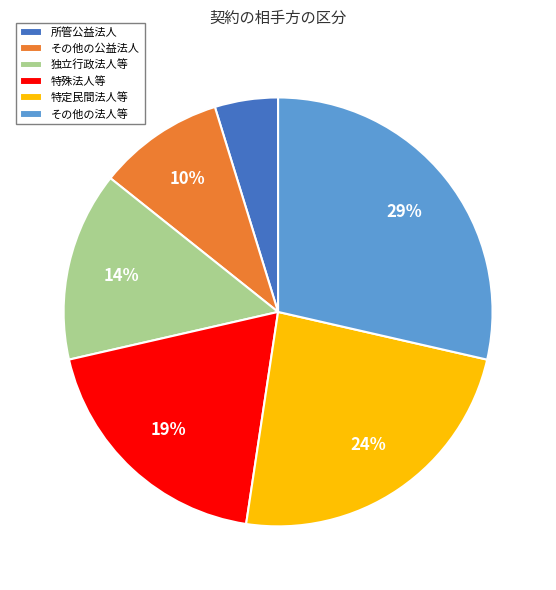

Rank the categories by value from lowest to highest.

所管公益法人, その他の公益法人, 独立行政法人等, 特殊法人等, 特定民間法人等, その他の法人等